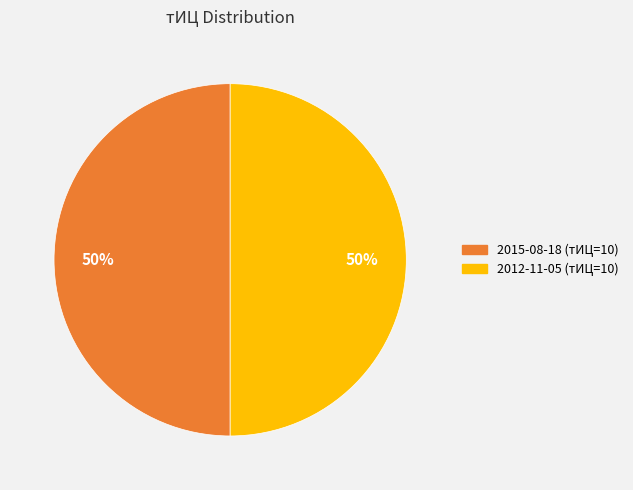

To the nearest percent, what is the average slice percentage?

50%